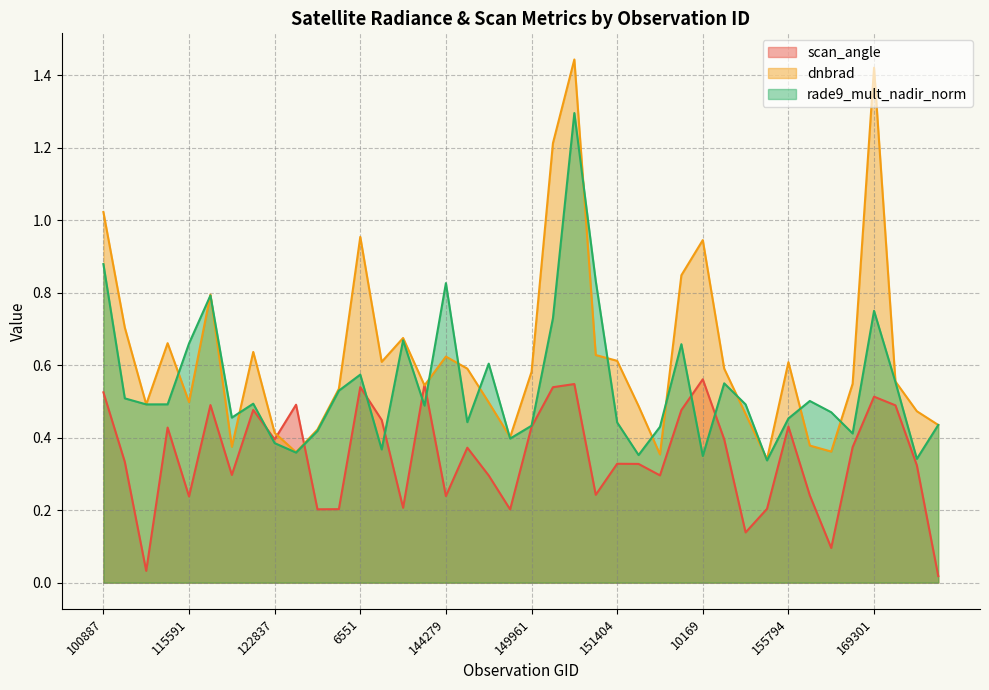

Rank the series at 169301 from lowest to highest value.

scan_angle, rade9_mult_nadir_norm, dnbrad